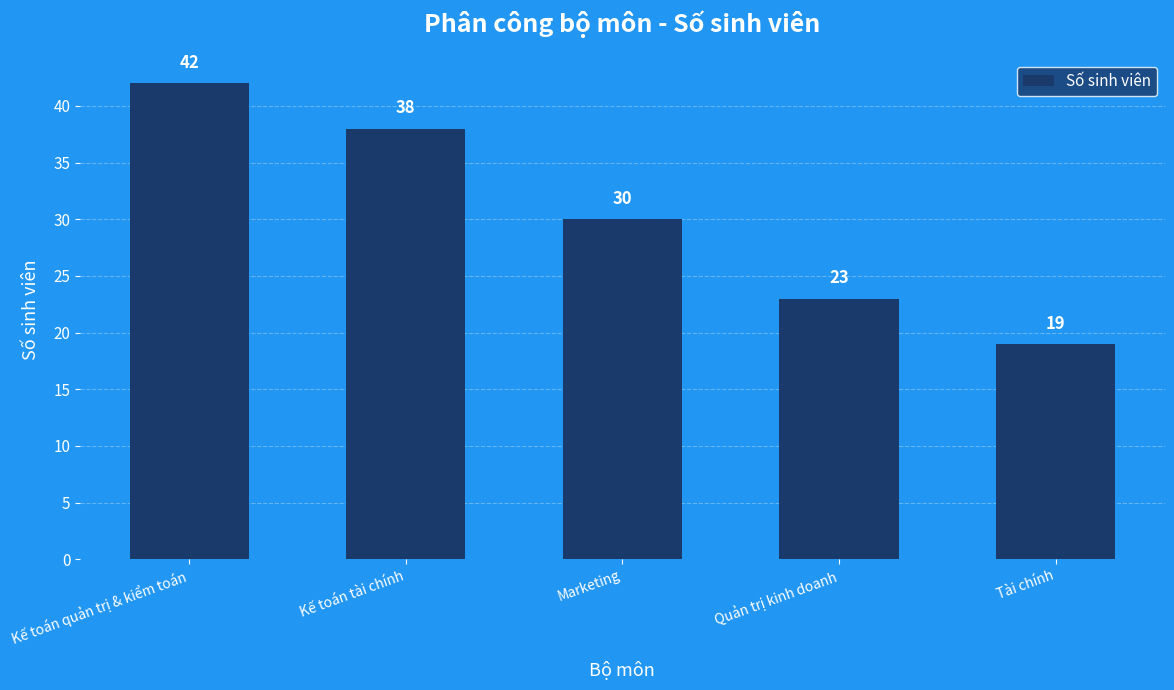

What is the approximate value at Kế toán quản trị & kiểm toán?

42